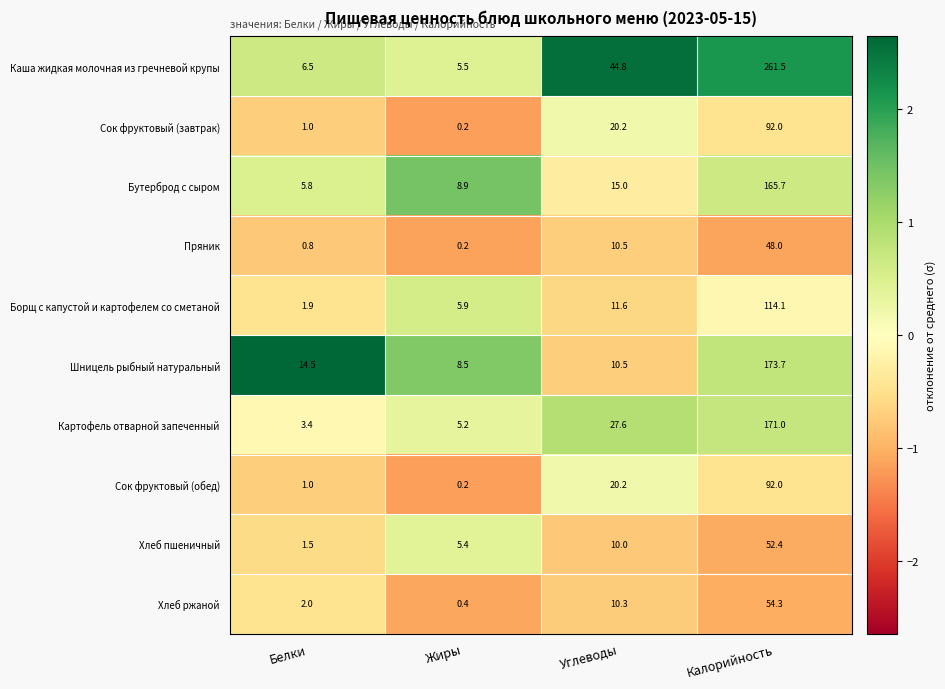

What is the sum of all Хлеб пшеничный values?

69.3